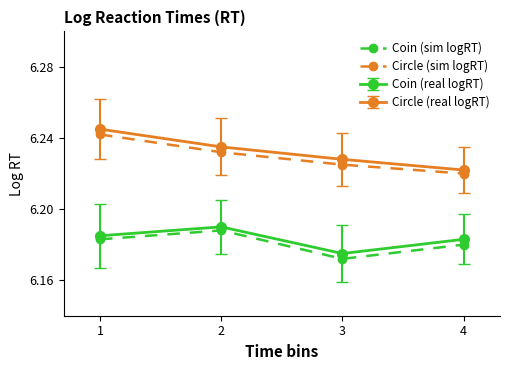

Where is the first local minimum for Coin (sim logRT)?

3